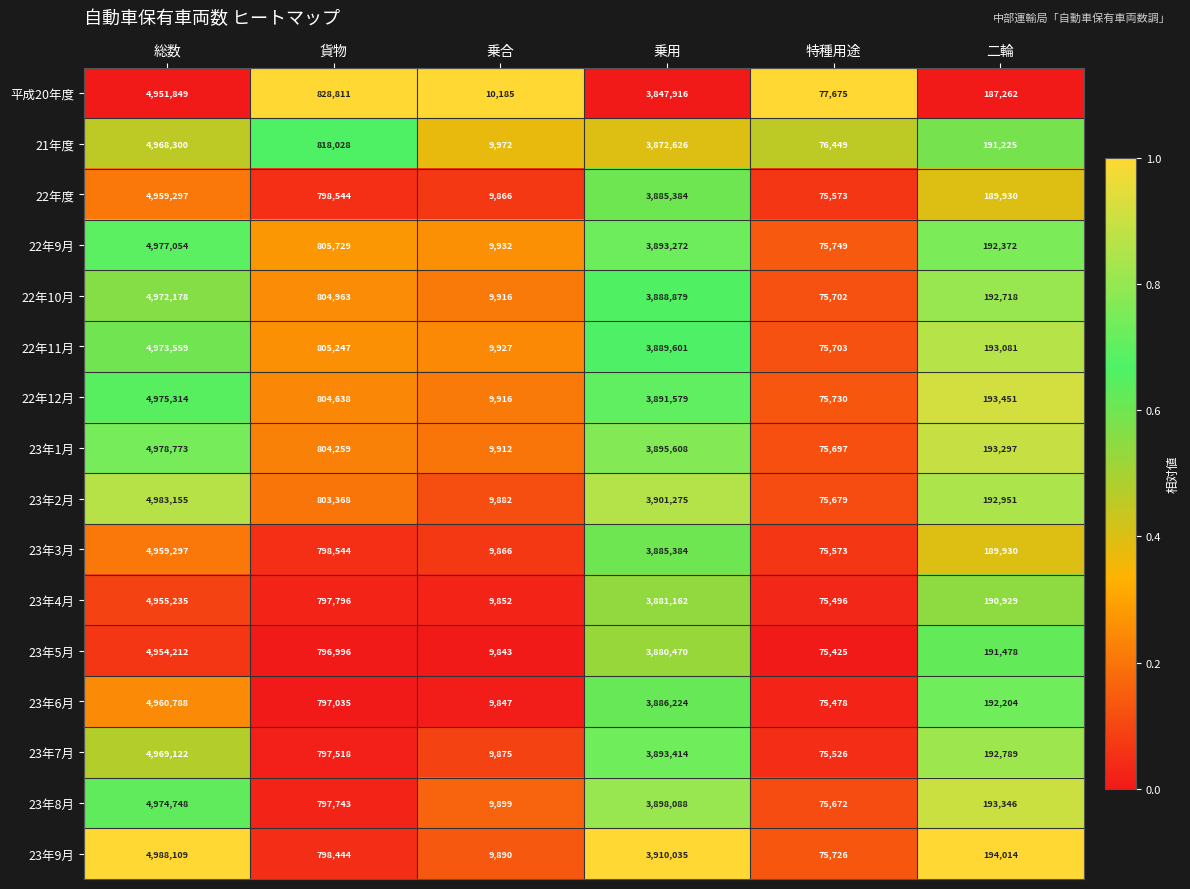

What is the difference between the 23年6月 values at 乗合 and 二輪?

182357